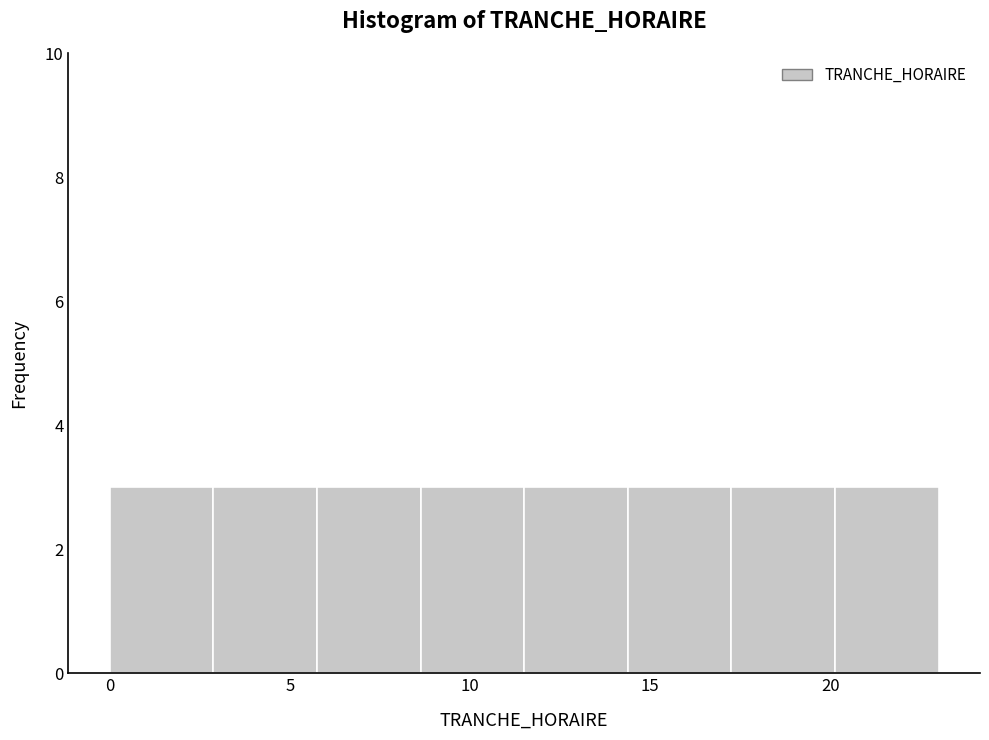

How tall is the bar that spans 6.0 to 8.5 on the x-axis? Neither the bar edges nor the heights are printed on the chart, so give them approximately, as read against the axes.

3